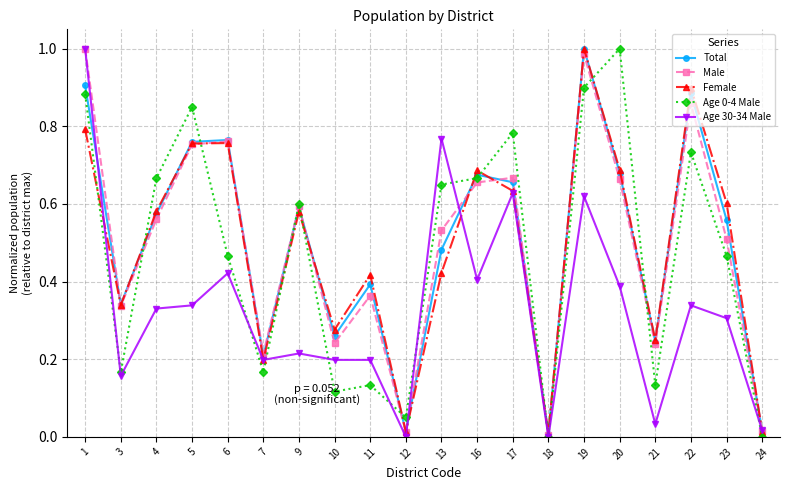

What is the total value across all series at 16?

3.1